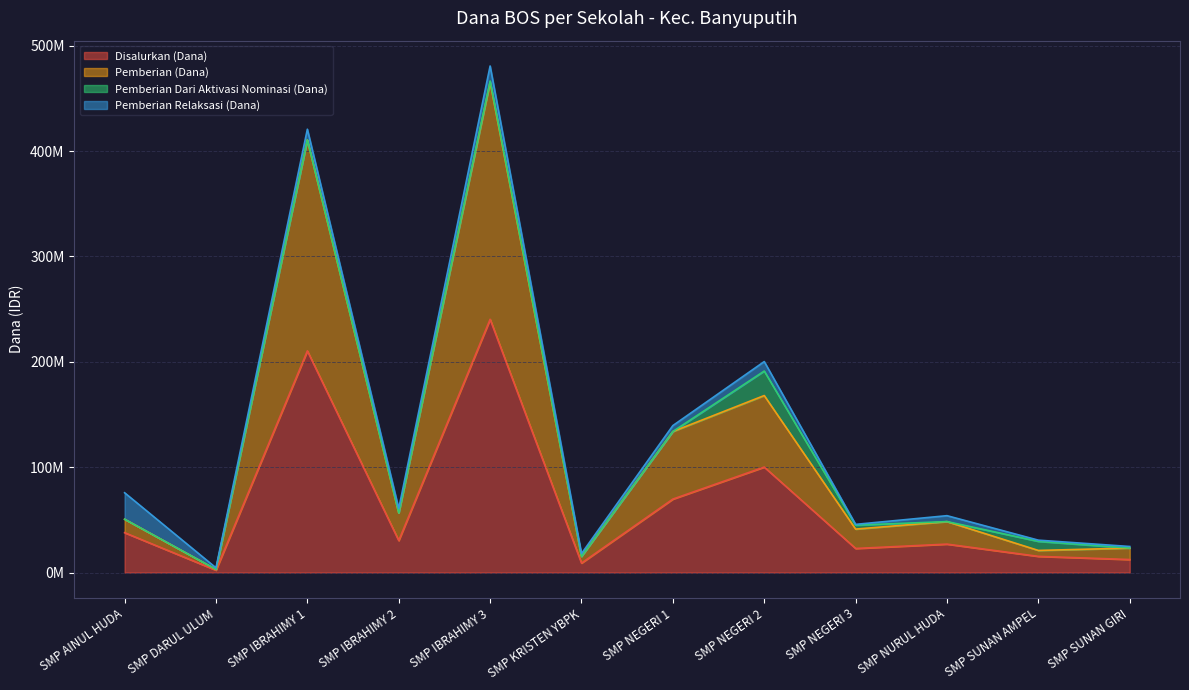

What is the spread (max minus min) of values at SMP IBRAHIMY 1?

210375000